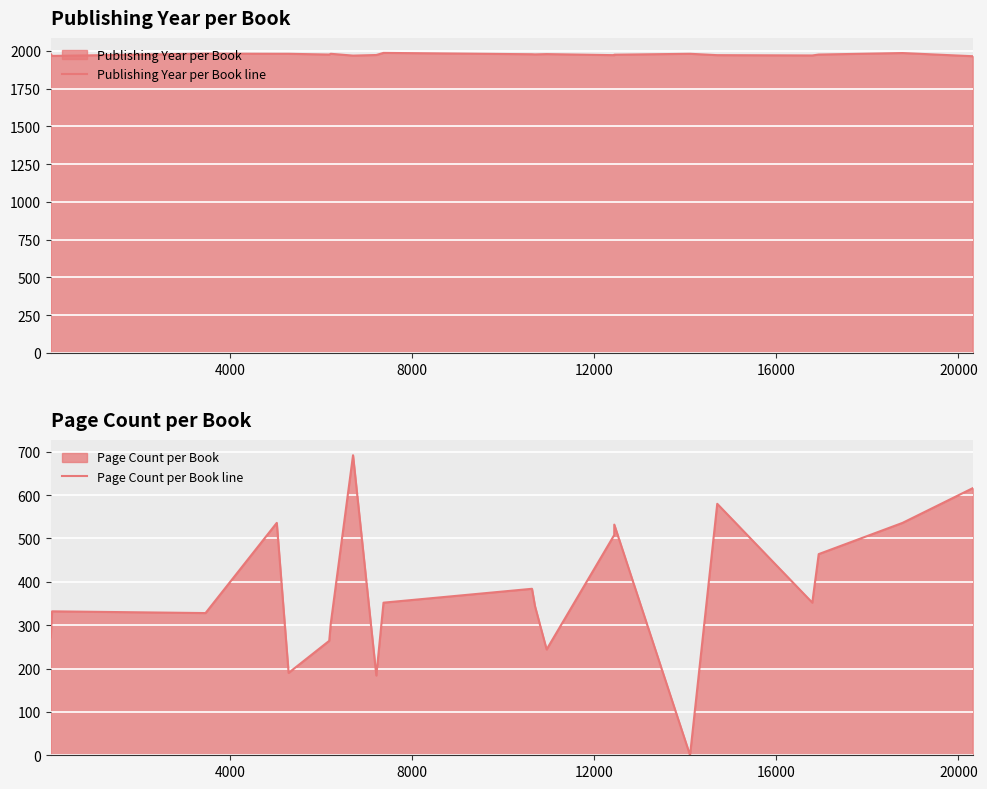

What is the value of the Publishing Year per Book line point at the 16th from the left?

1980